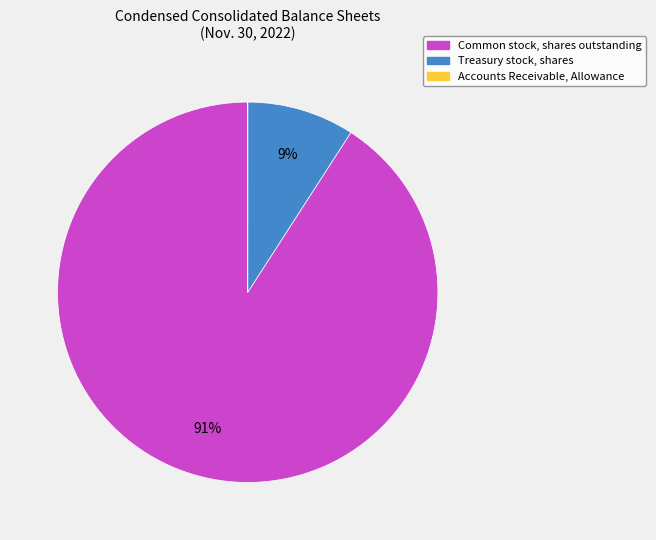

To the nearest percent, what is the difference between the largest and smallest slice percentages?

91%